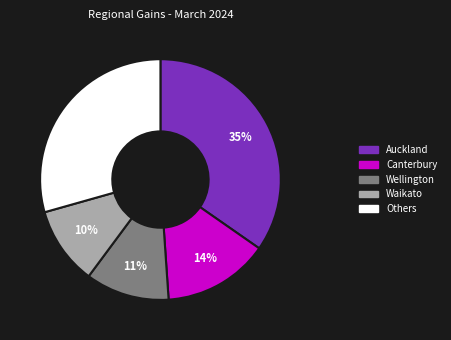

How many segments does this pie chart have?

5